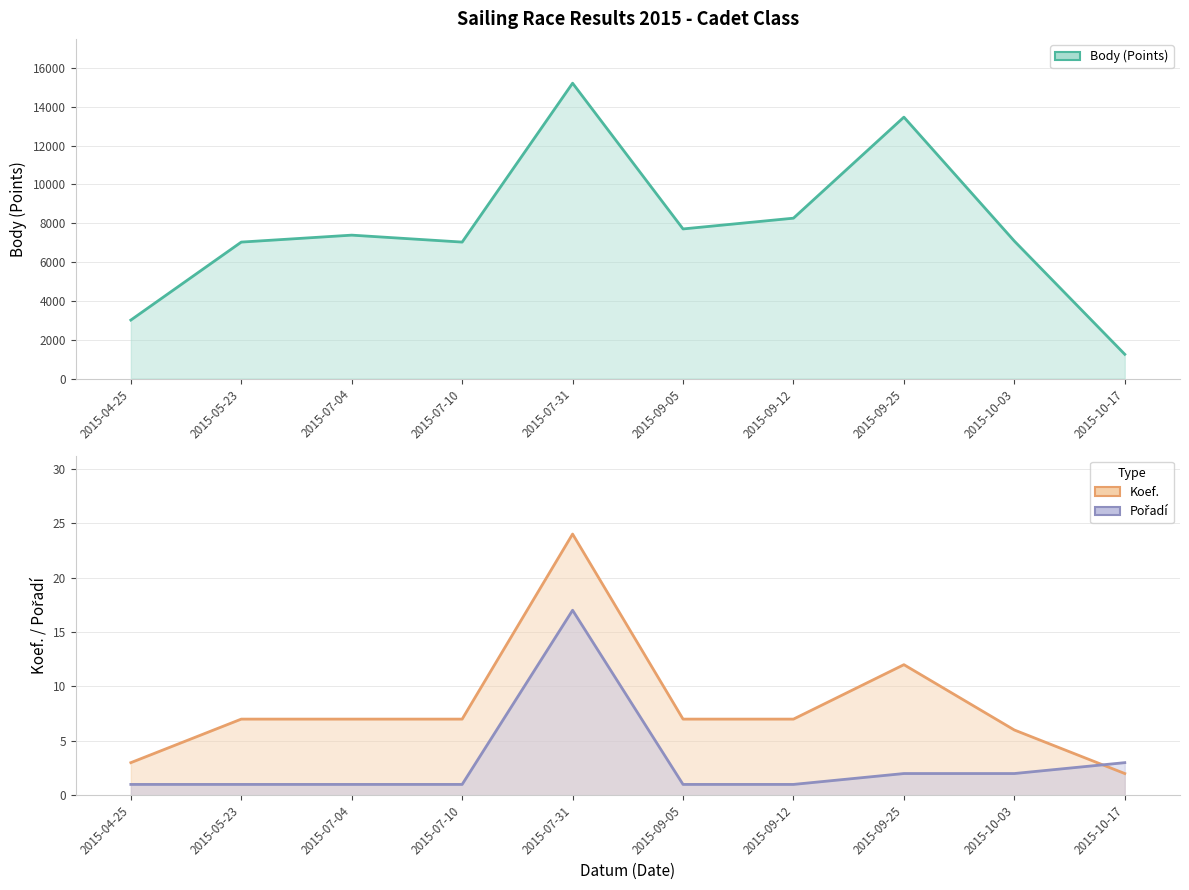

Count the number of categories in the chart.

10